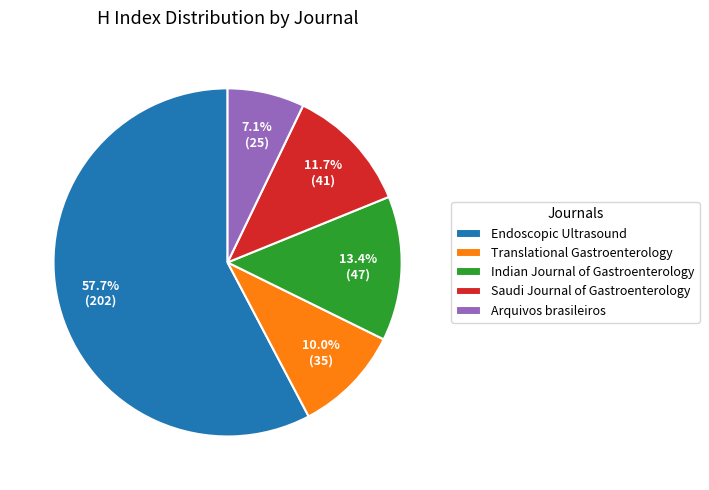

Which slice is the largest?

Endoscopic Ultrasound